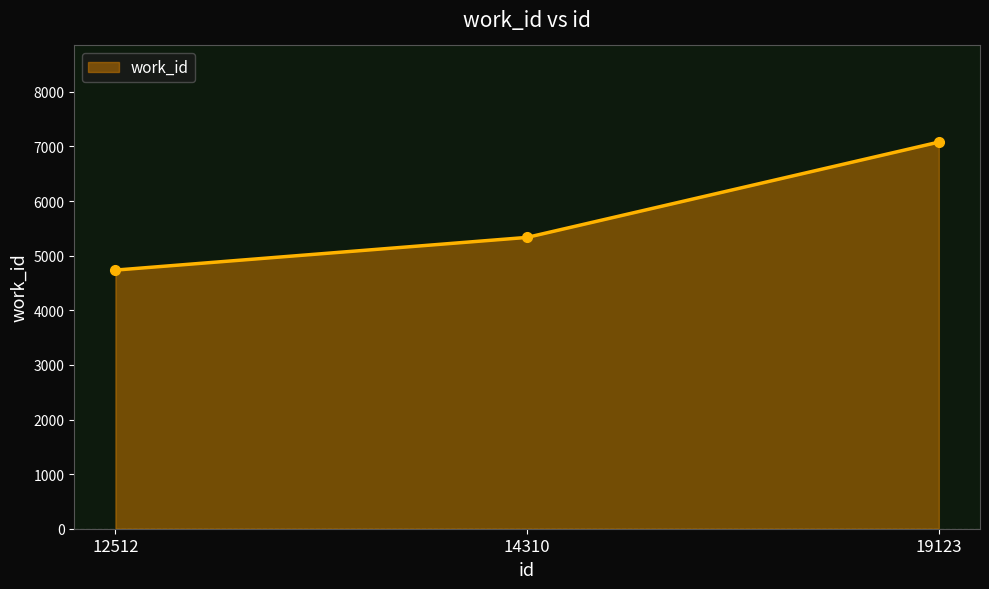

What is the smallest value displayed?

4736